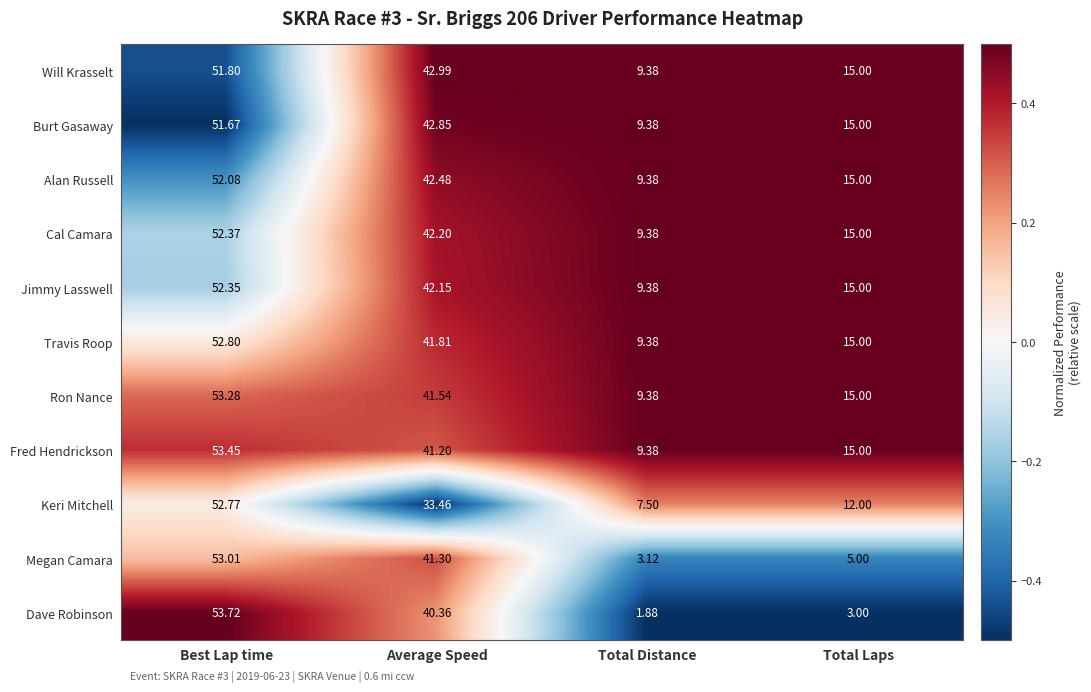

Count the number of data series in this chart.

11